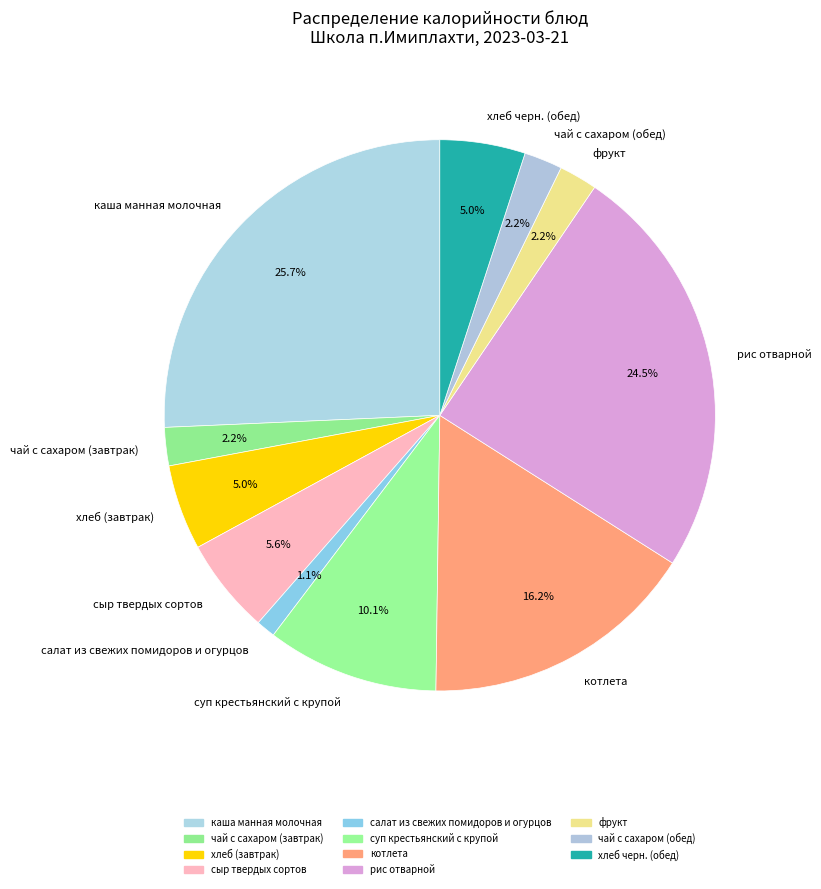

To the nearest percent, what is the difference between the каша манная молочная and сыр твердых сортов slice percentages?

20%